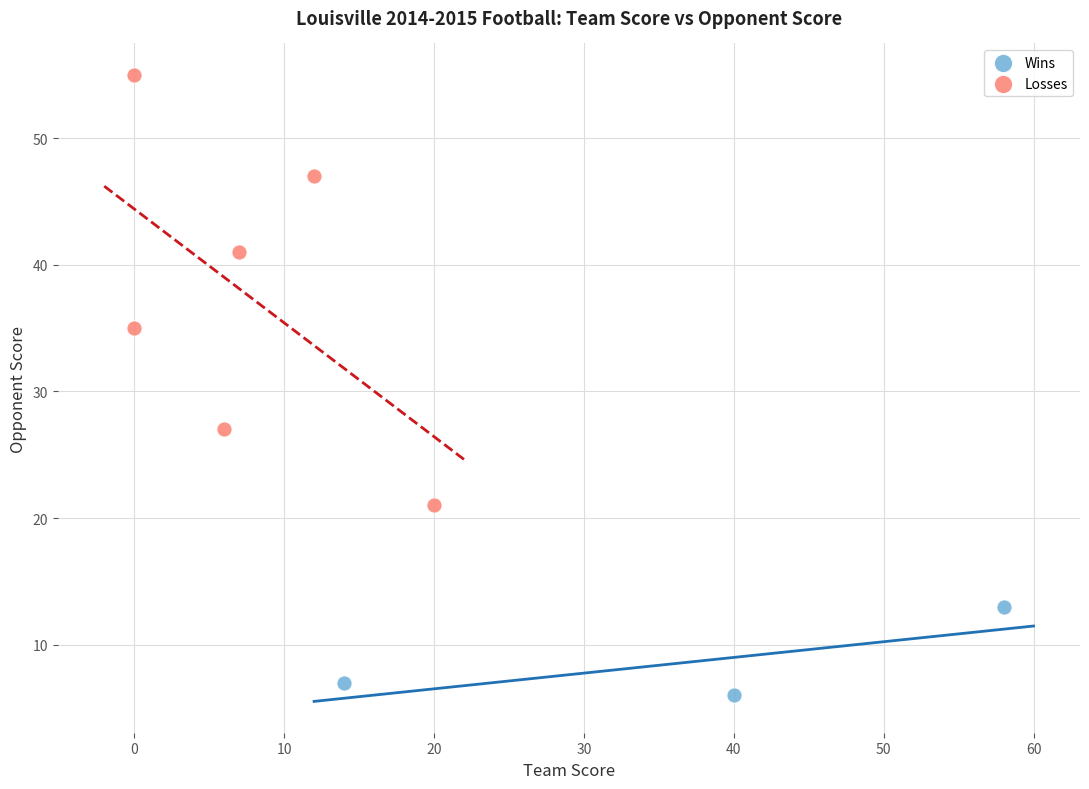

Which series contains the lowest Y value?

Wins